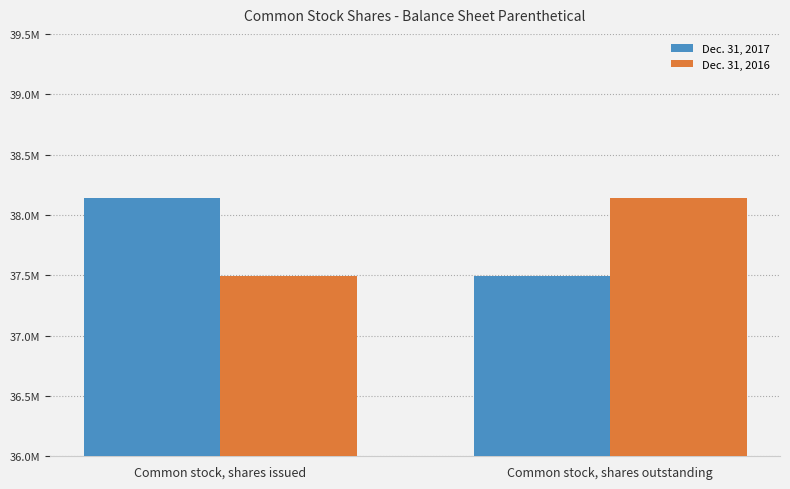

Reading left to right, list all the values displayed in this chart.

Dec. 31, 2017: 38136540	37493120
Dec. 31, 2016: 37493120	38136540